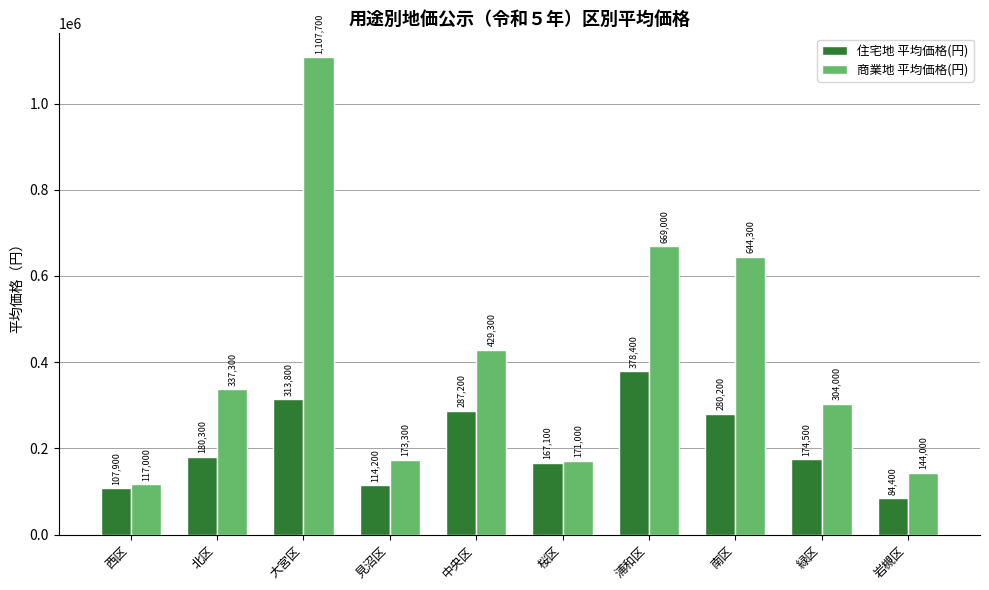

How many bars are there in each group?

2